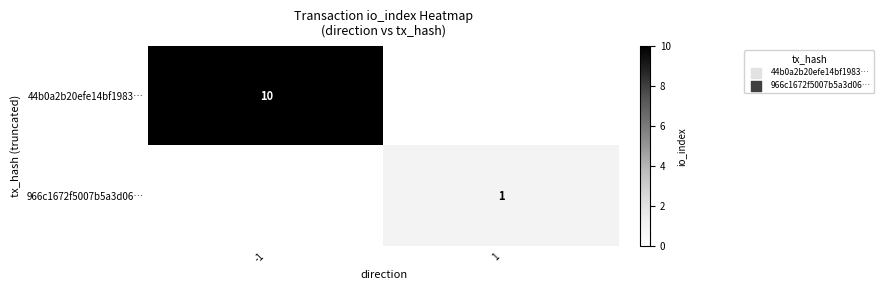

The 44b0a2b20efe14bf1983… series shows 4 at -1. True or false?

False